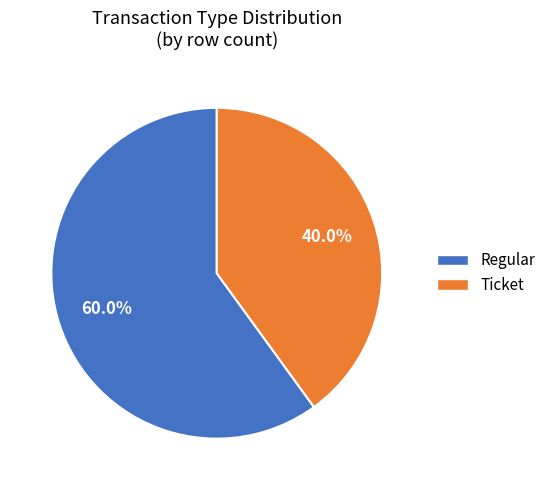

Rank the categories by value from highest to lowest.

Regular, Ticket